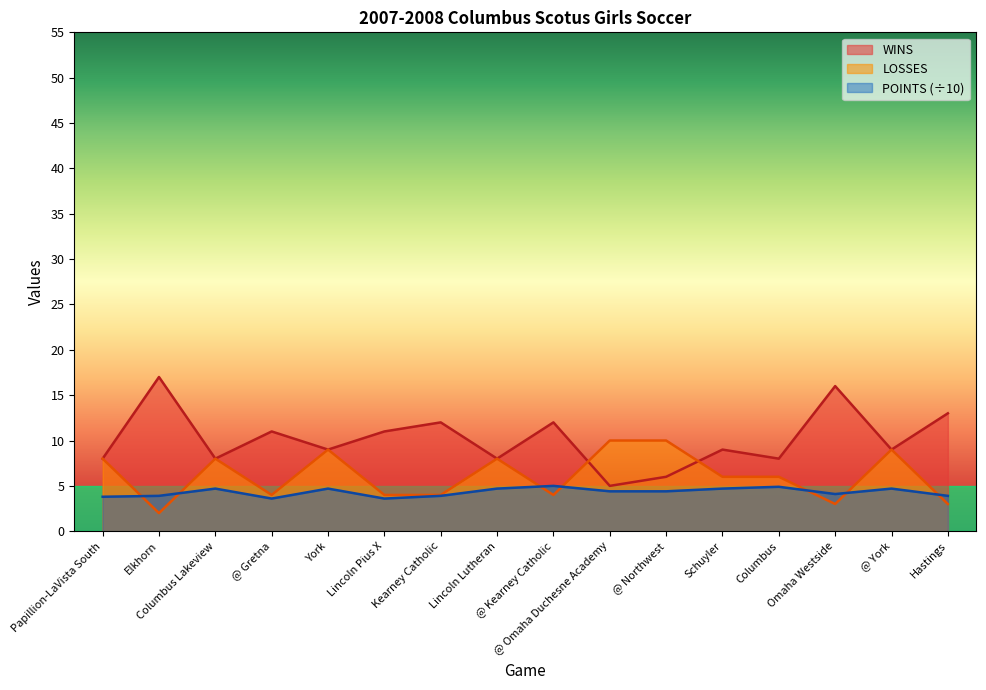

The POINTS series shows 6.2 at Lincoln Lutheran. True or false?

False